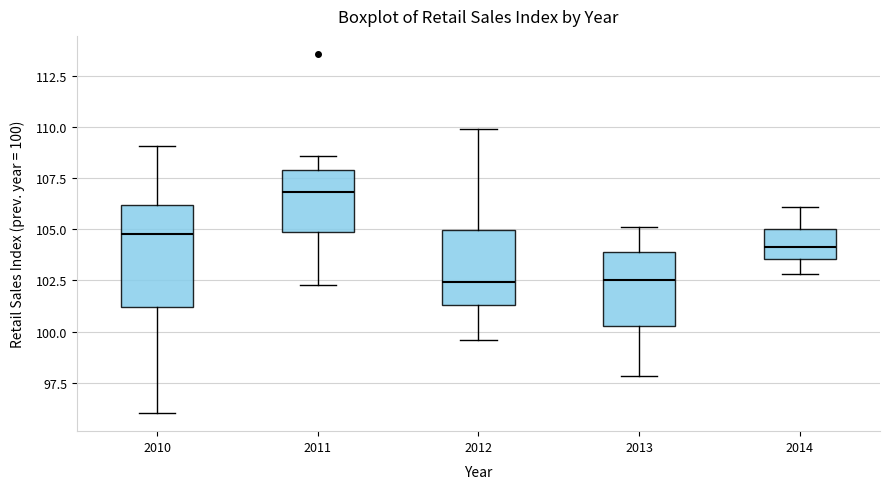

Reading left to right, transcribe this box plot: for each box, give where its median line is, the range the box spans, and where its two whiskers end, as read against the y-axis. The values are not printed on the chart, so give them approximately, as read against the axis.

2010: median 105.0, box 101.0 to 106.0, whiskers 96.0 to 109.0
2011: median 107.0, box 105.0 to 108.0, whiskers 102.5 to 108.5
2012: median 102.5, box 101.5 to 105.0, whiskers 99.5 to 110.0
2013: median 102.5, box 100.5 to 104.0, whiskers 98.0 to 105.0
2014: median 104.0, box 103.5 to 105.0, whiskers 103.0 to 106.0